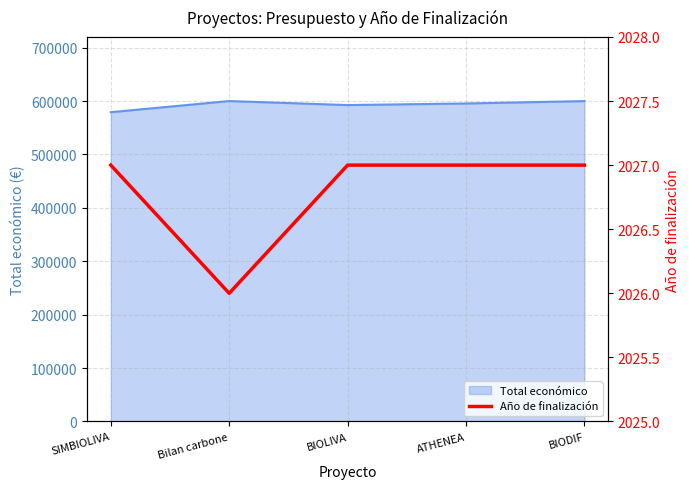

The chart shows a value of 2026 at Bilan carbone. True or false?

True